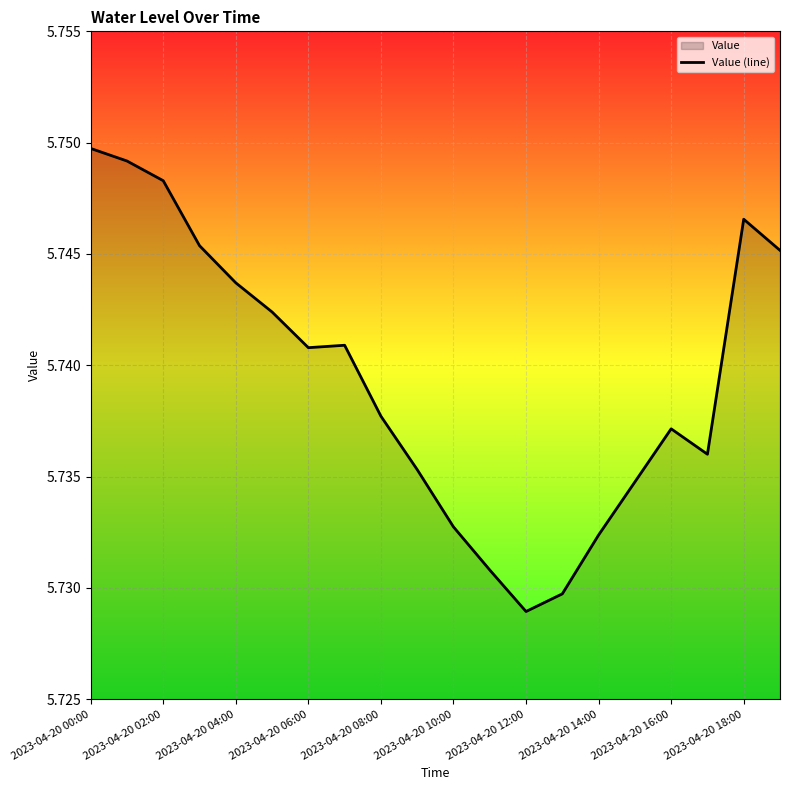

Which label corresponds to the smallest value in the chart?

2023-04-20 12:00